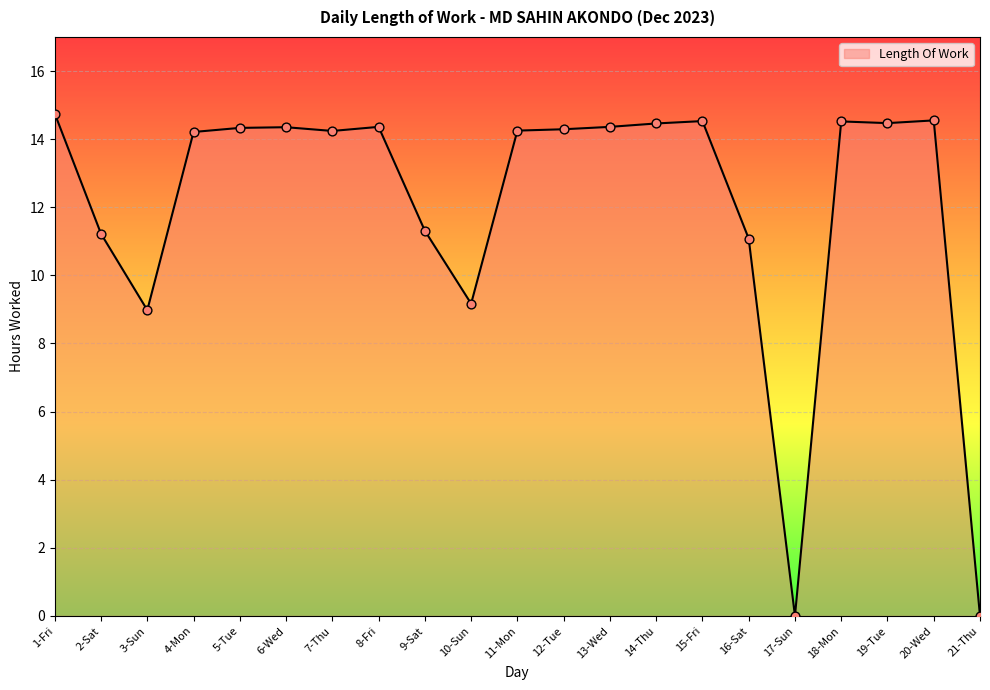

What is the ratio of the value at 19-Tue to the value at 10-Sun?

1.6